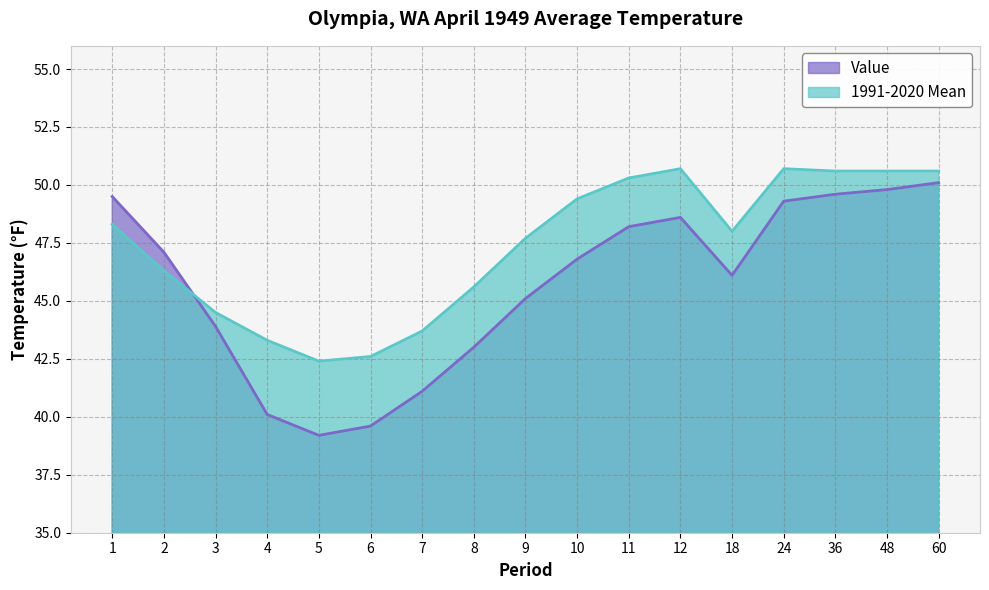

Which series has the largest total across all categories?

1991-2020 Mean